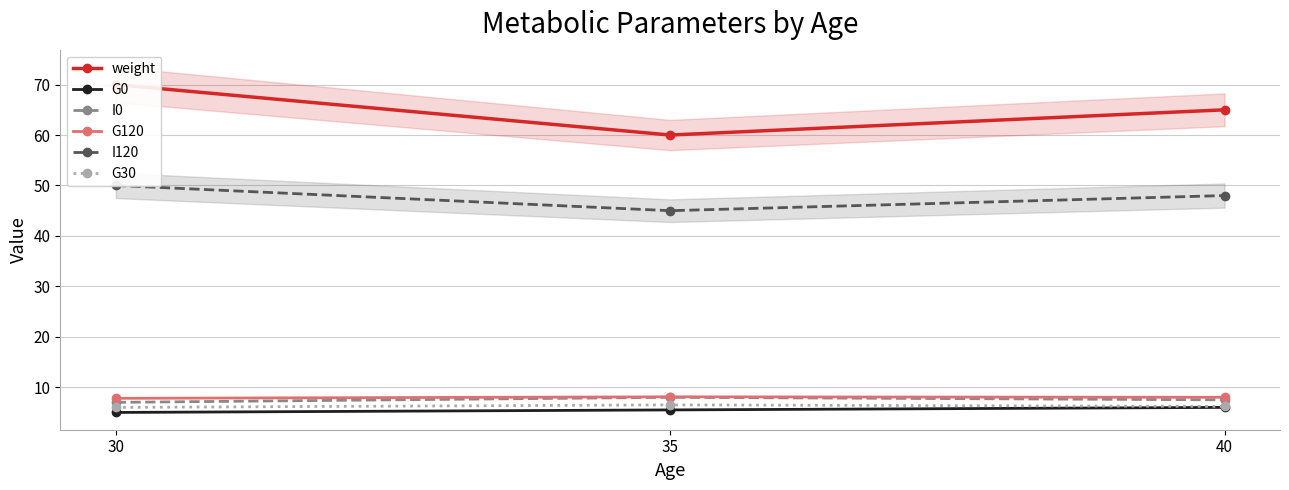

How many data points in G30 are above 6?

2